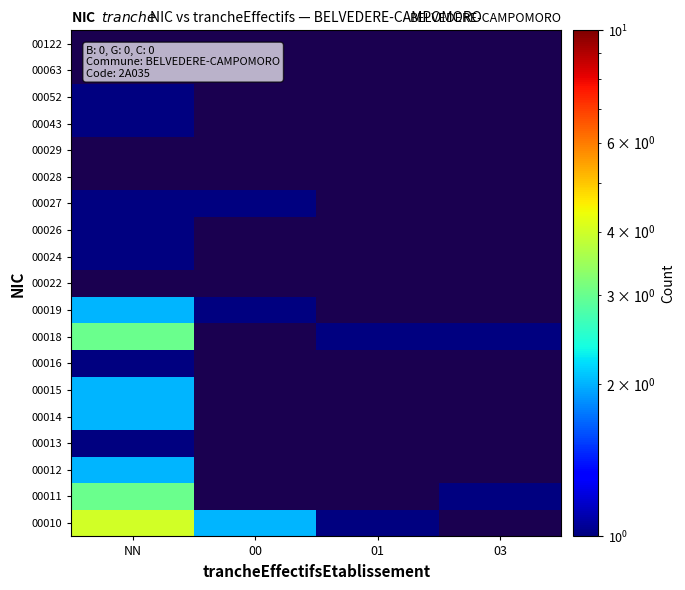

At which category is the sum across all series the highest?

NN